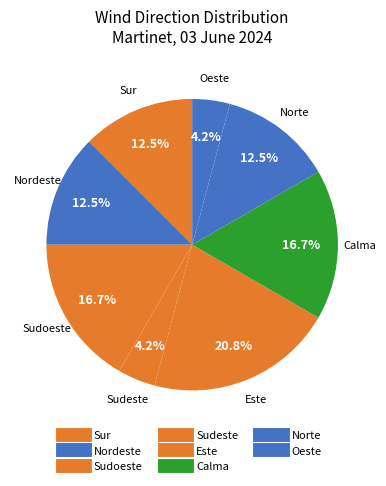

How many slices are in this pie chart?

8